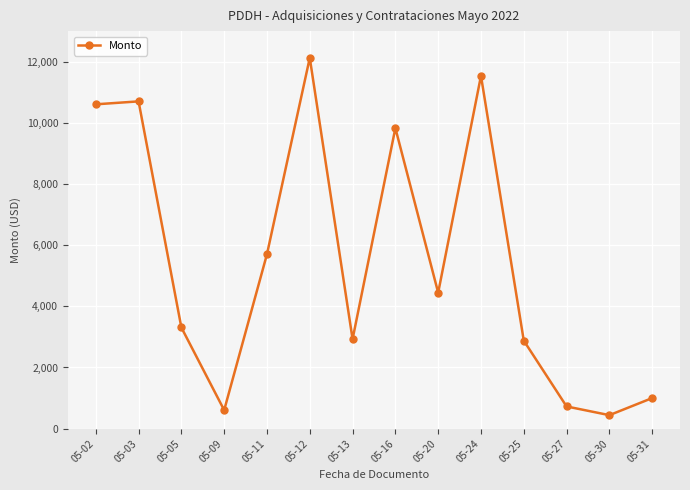

How many lines are shown in the chart?

1